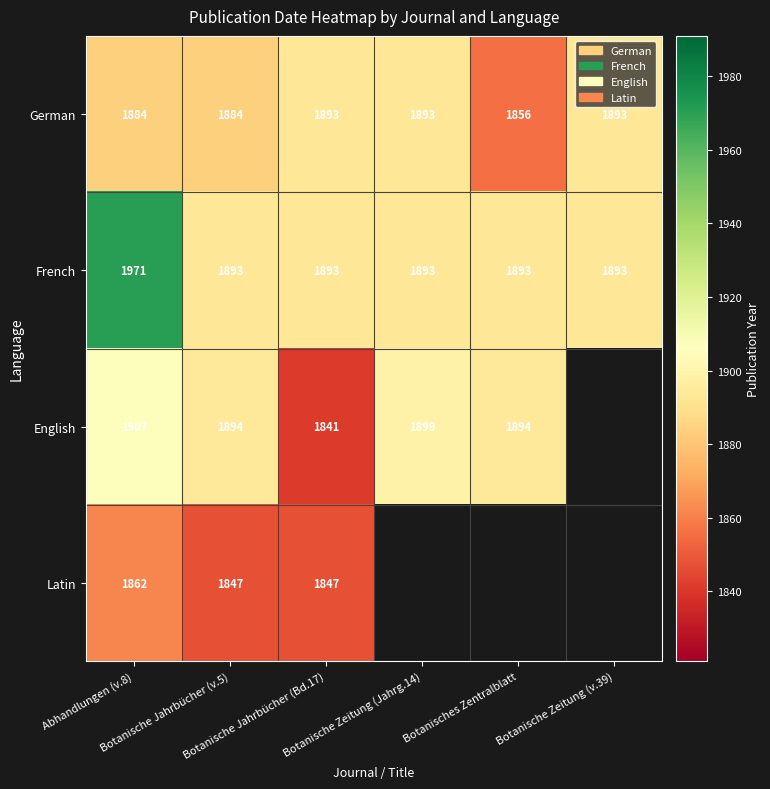

At which category is the sum across all series the highest?

Abhandlungen (v.8)